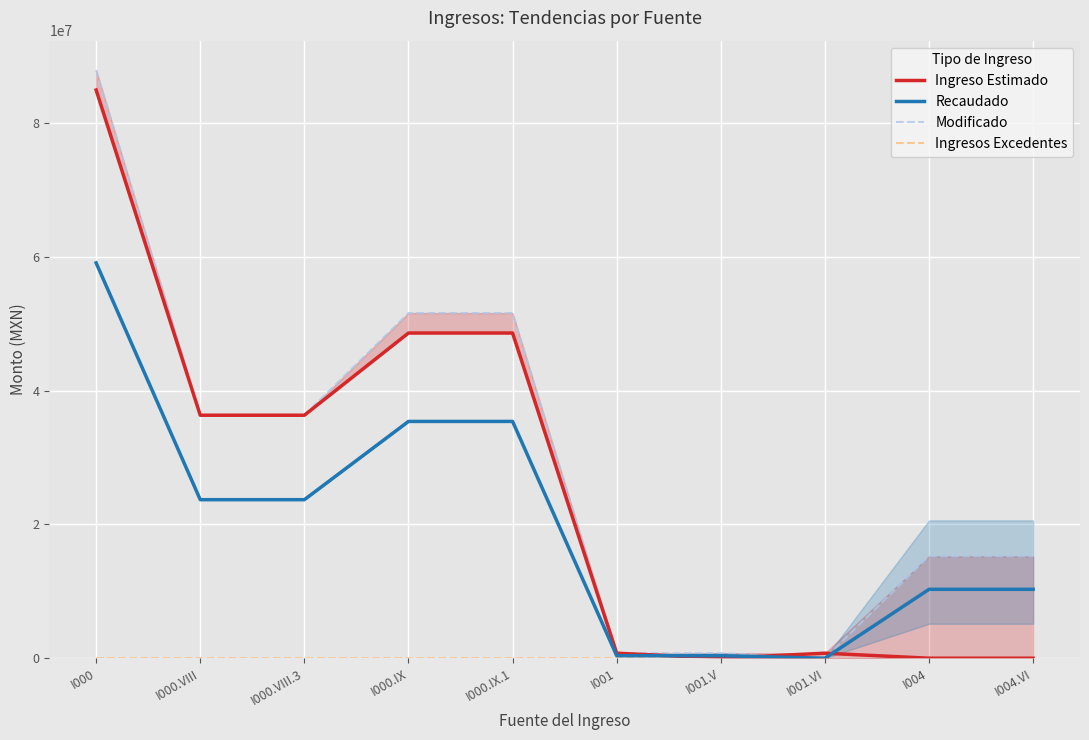

True or false: Recaudado and Ingresos Excedentes intersect in this chart.

False